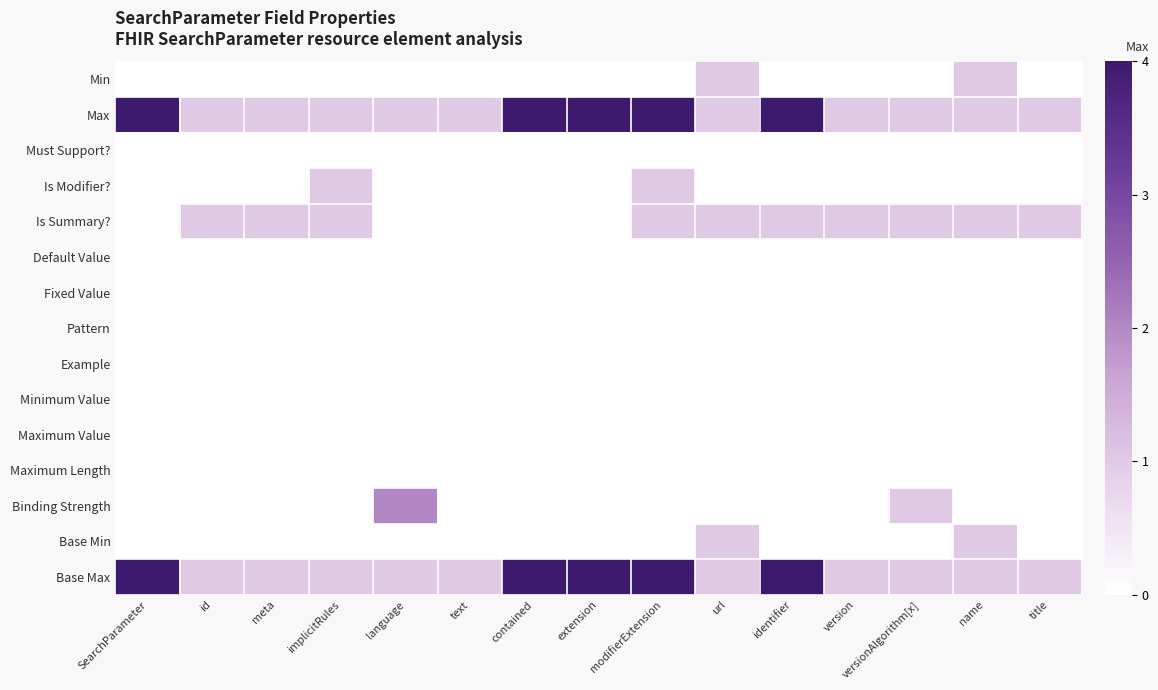

How many categories are shown in the chart?

15